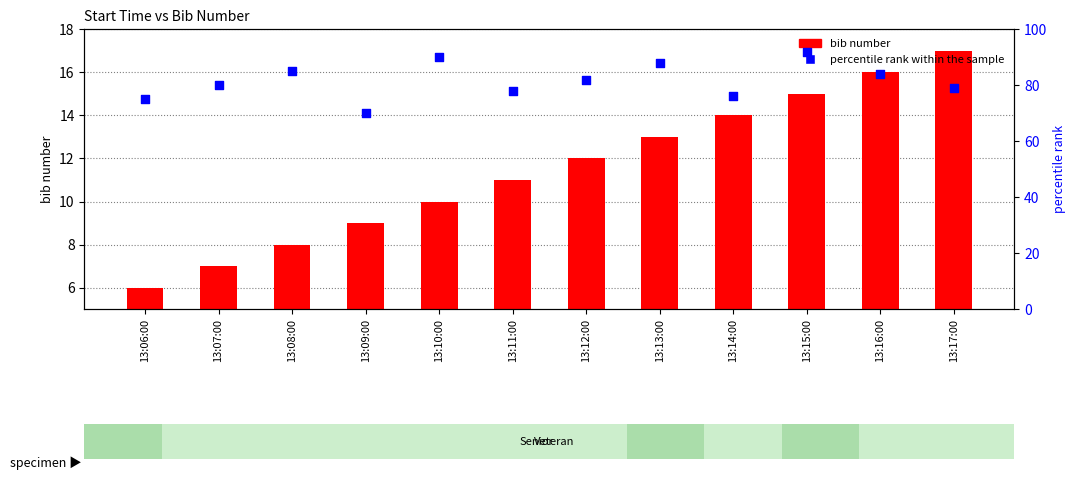

Which series contains the lowest Y value?

bib number